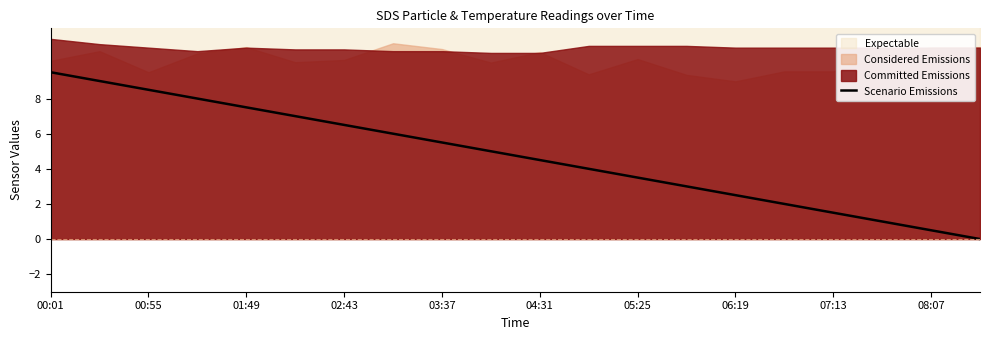

Reading left to right, list all the values displayed in this chart.

9.5	9.0	8.5	8.0	7.5	7.0	6.5	6.0	5.5	5.0	4.5	4.0	3.5	3.0	2.5	2.0	1.5	1.0	0.5	0.0